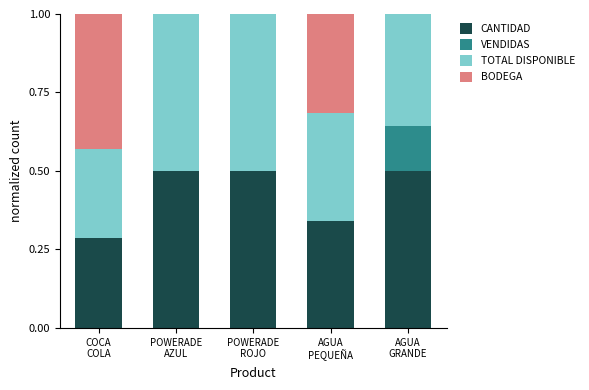

What is the label of the 1st bar from the right?

AGUA
GRANDE